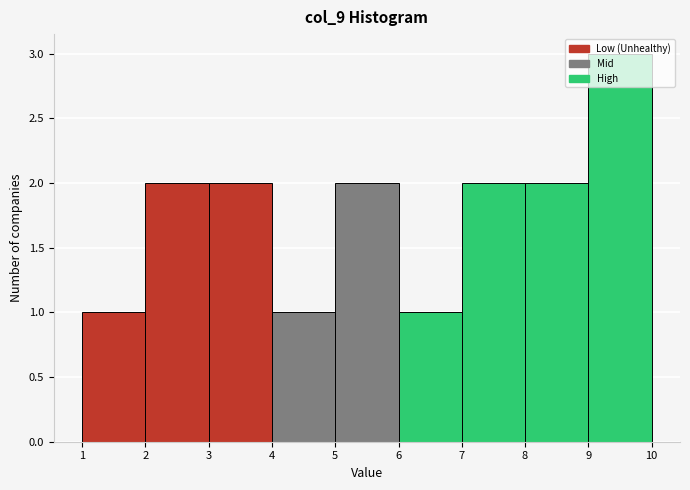

Reading left to right, transcribe this chart: for each bar, give the range it covers on the x-axis and its height. The values are not printed on the chart, so give them approximately, as read against the axis.

1 to 2: 1
2 to 3: 2
3 to 4: 2
4 to 5: 1
5 to 6: 2
6 to 7: 1
7 to 8: 2
8 to 9: 2
9 to 10: 3